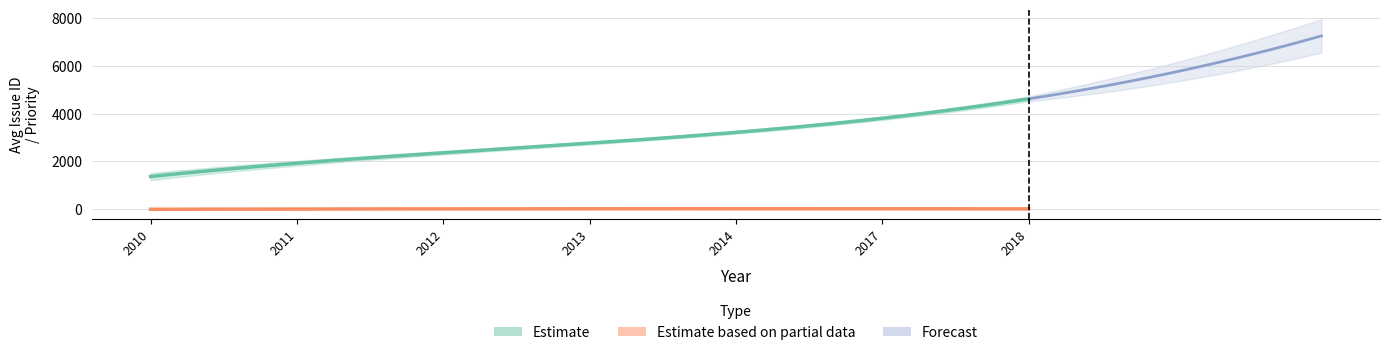

What position from the left is 2012?

3